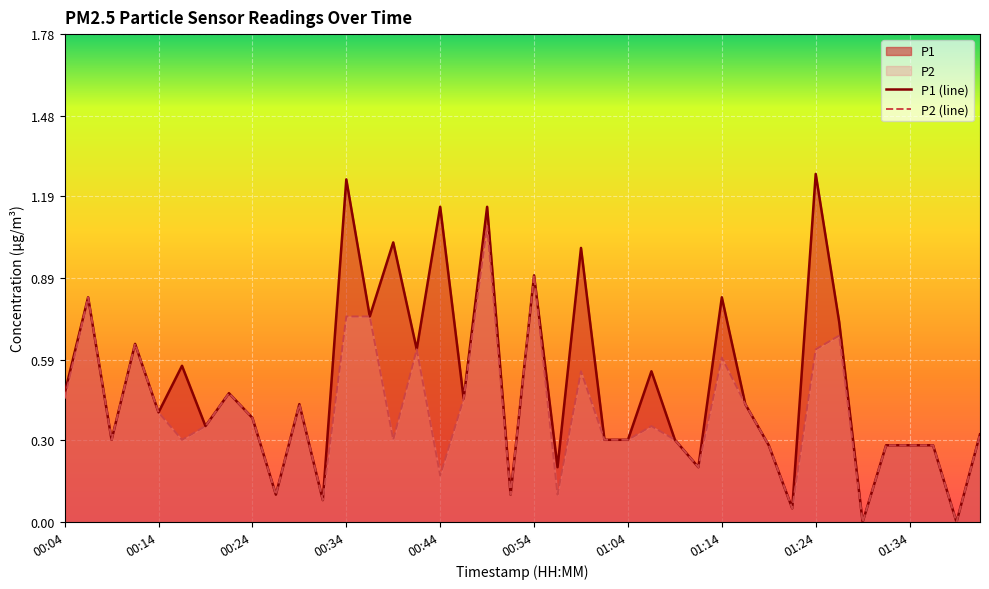

What value does the P1 (line) series have at 17?

0.5